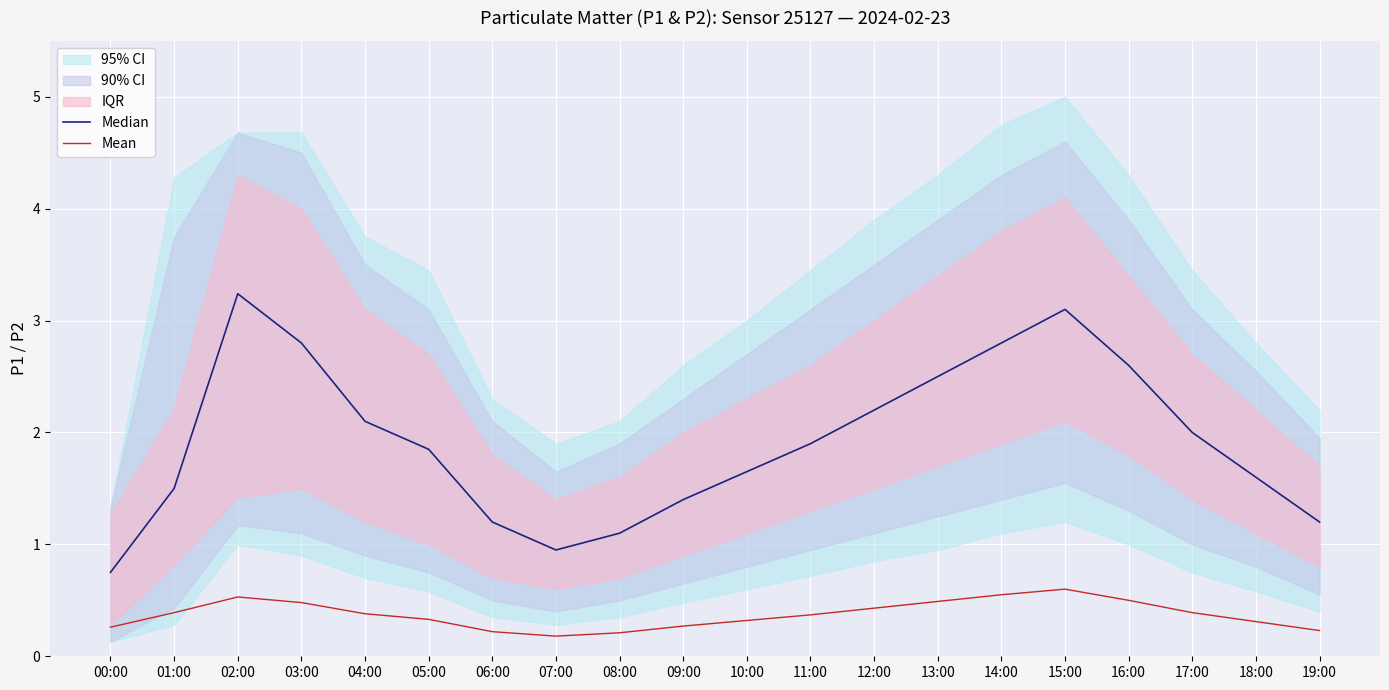

What is the lowest value of the Median series?

0.8